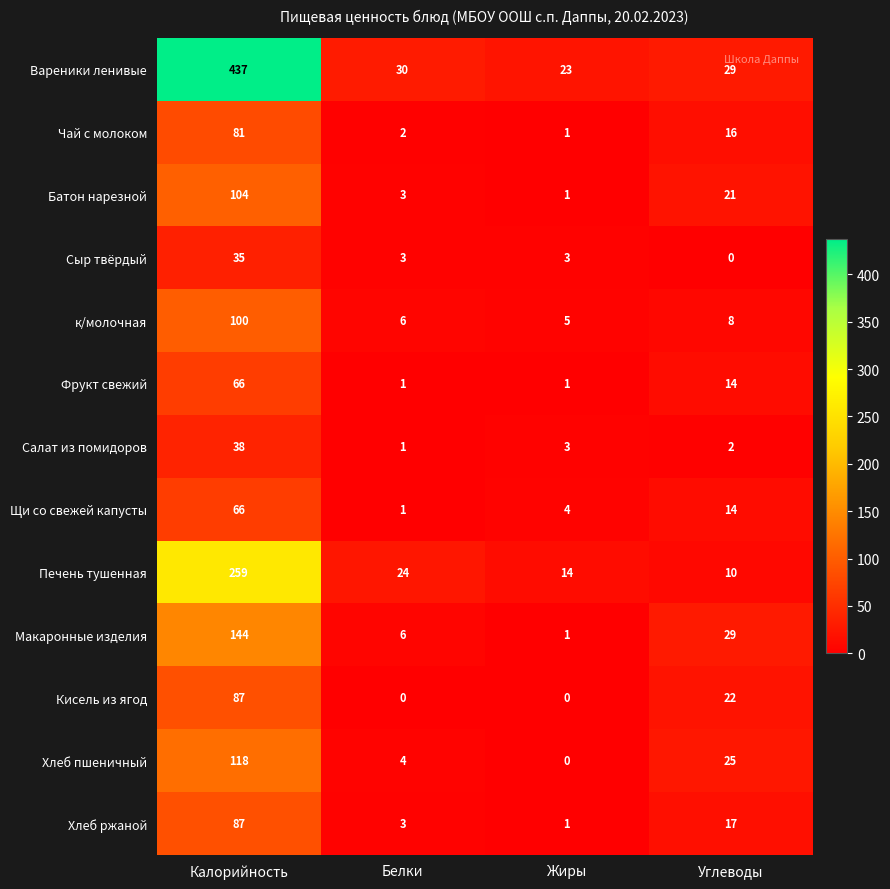

What is the difference between the second highest and minimum values in the Батон нарезной series?

20